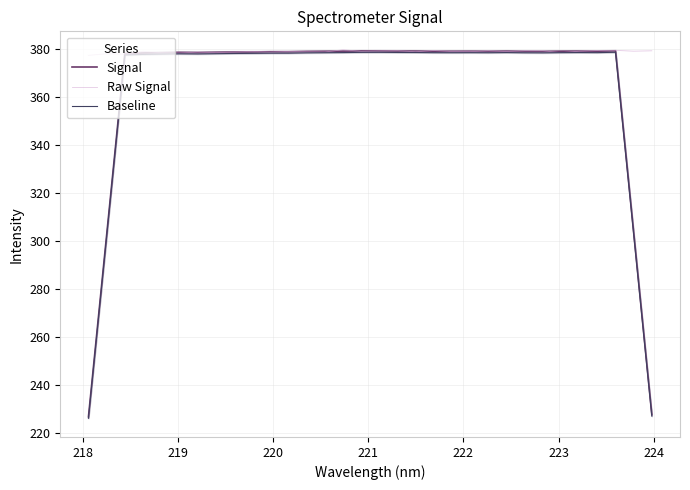

What is the highest value of the Raw Signal series?

379.6